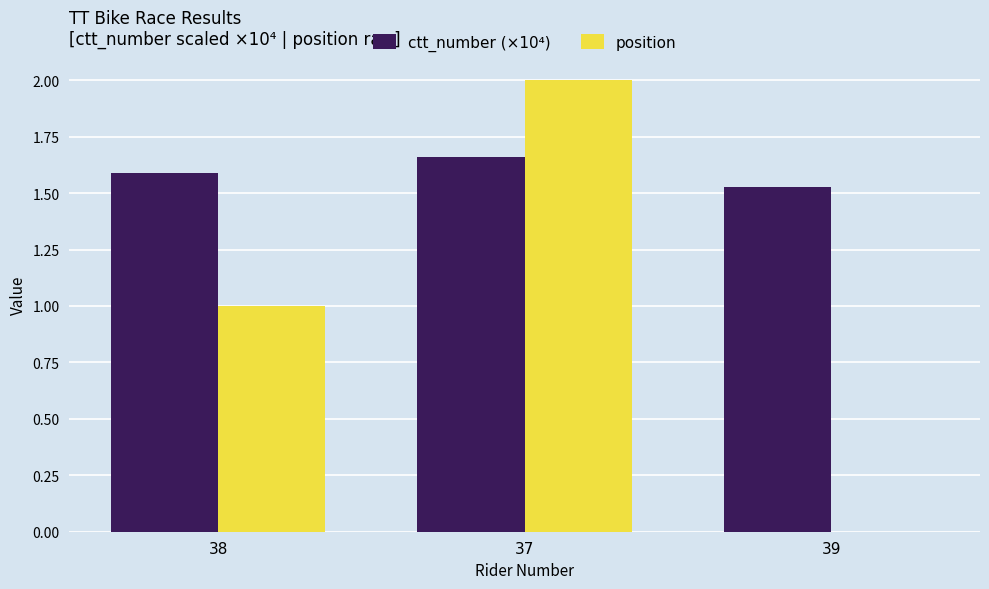

Between 38 and 37, which series saw the biggest shift?

position